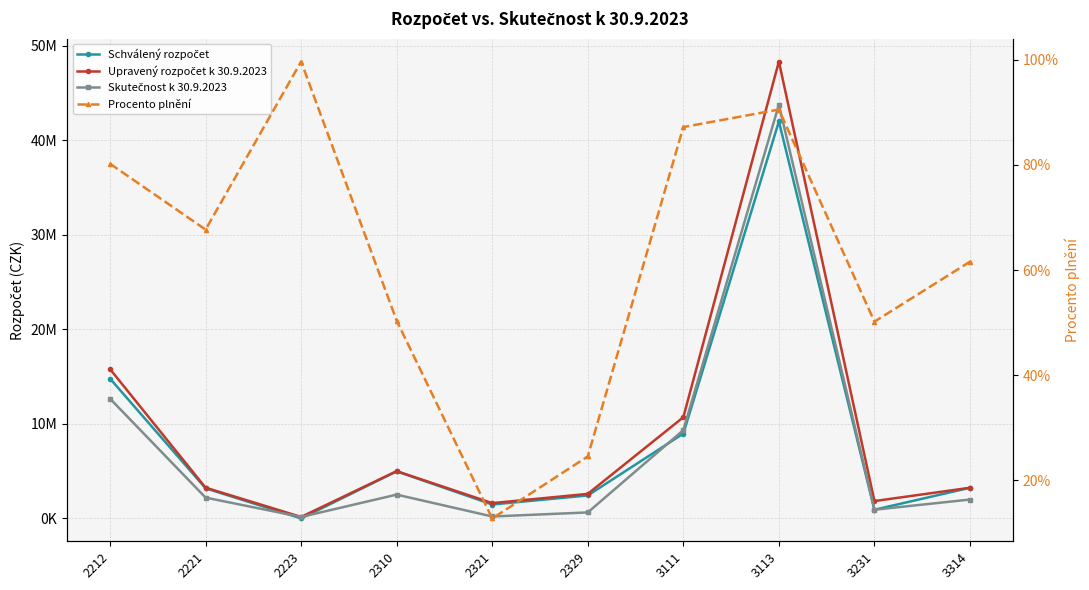

Where do Procento plnění and Schválený rozpočet first cross each other?

2221 and 2223